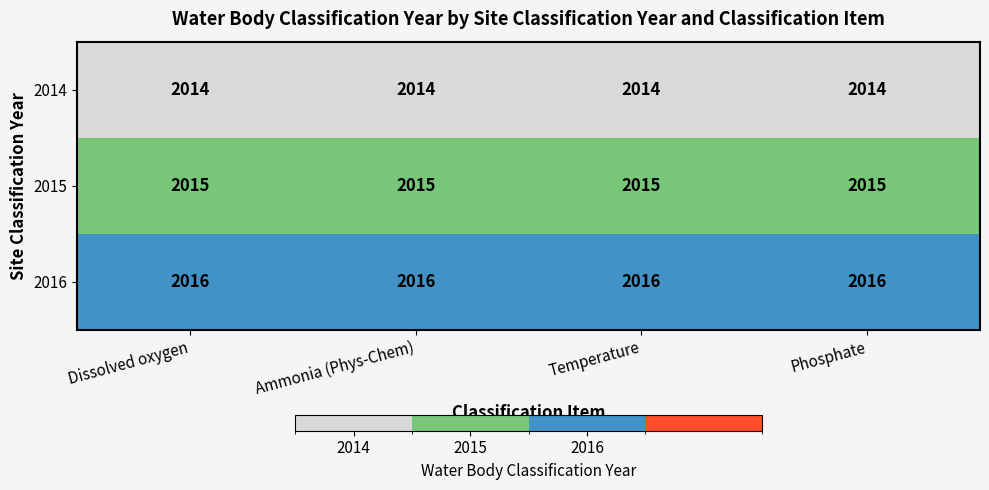

What is the minimum value shown in the chart?

2014